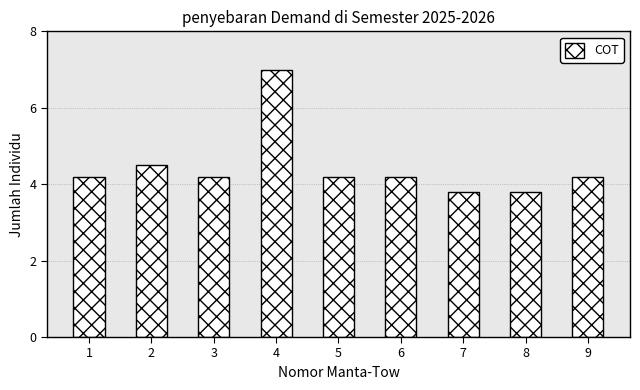

Reading left to right, transcribe all the data shown in this chart.

1=4.2	2=4.5	3=4.2	4=7.0	5=4.2	6=4.2	7=3.8	8=3.8	9=4.2